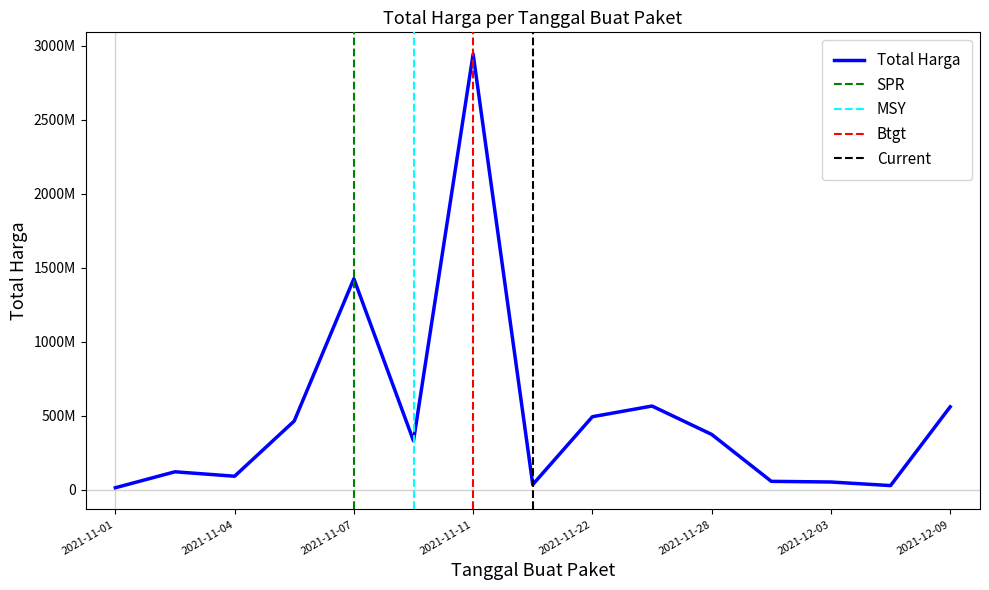

How many lines are shown in the chart?

1